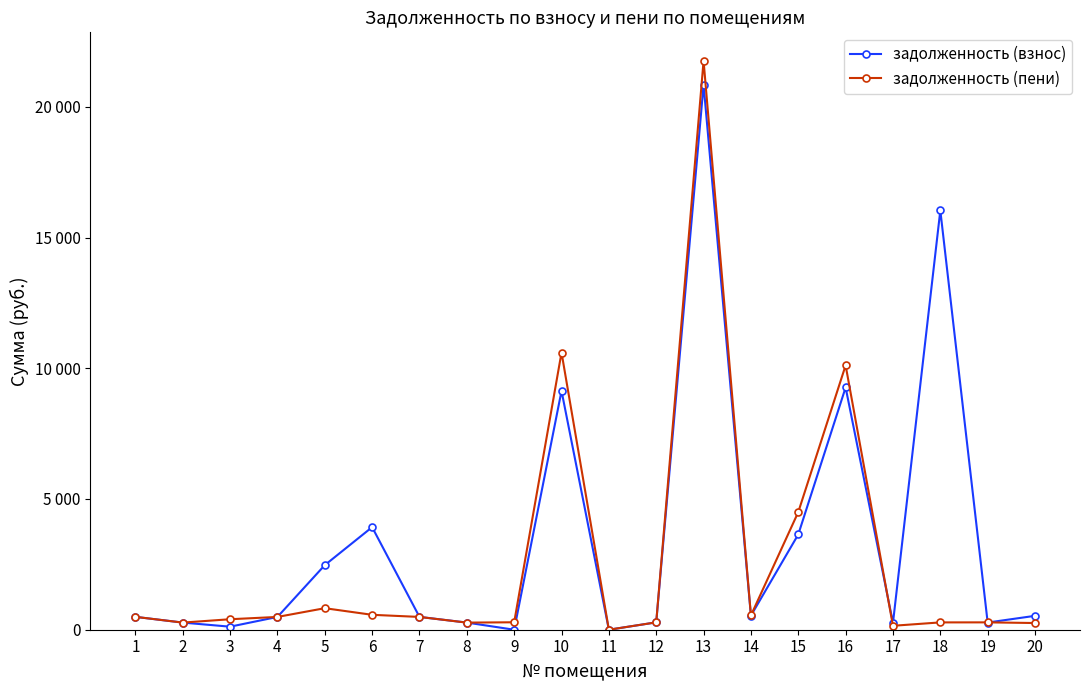

Between 13 and 14, which series saw the biggest shift?

задолженность (пени)